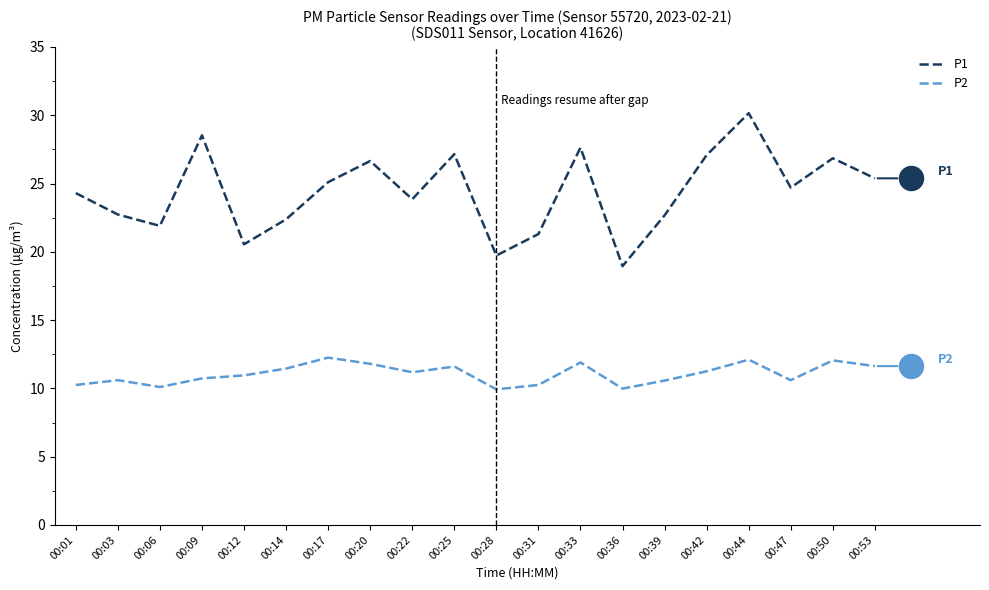

Which series has the largest total across all categories?

P1